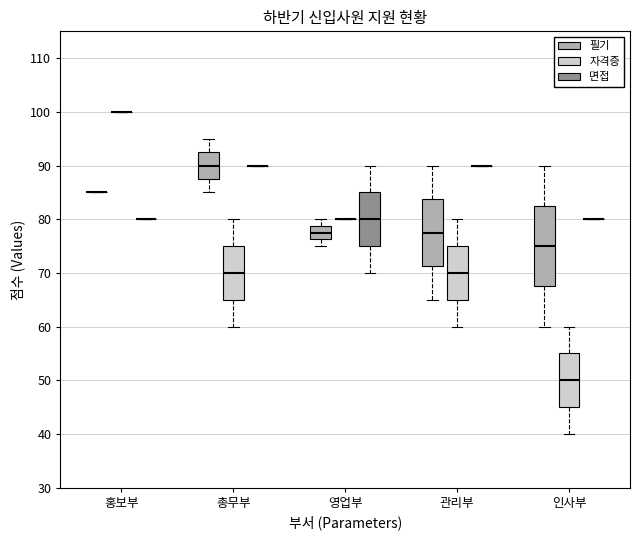

Comparing the boxes themselves (not the whiskers), which one is the tallest?

인사부 (필기)